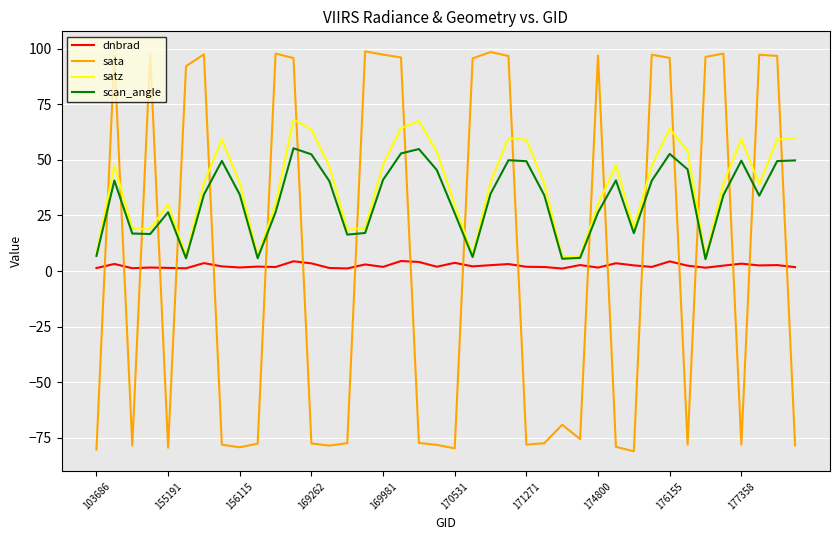

Rank the series by their maximum value, from lowest to highest.

dnbrad, scan_angle, satz, sata